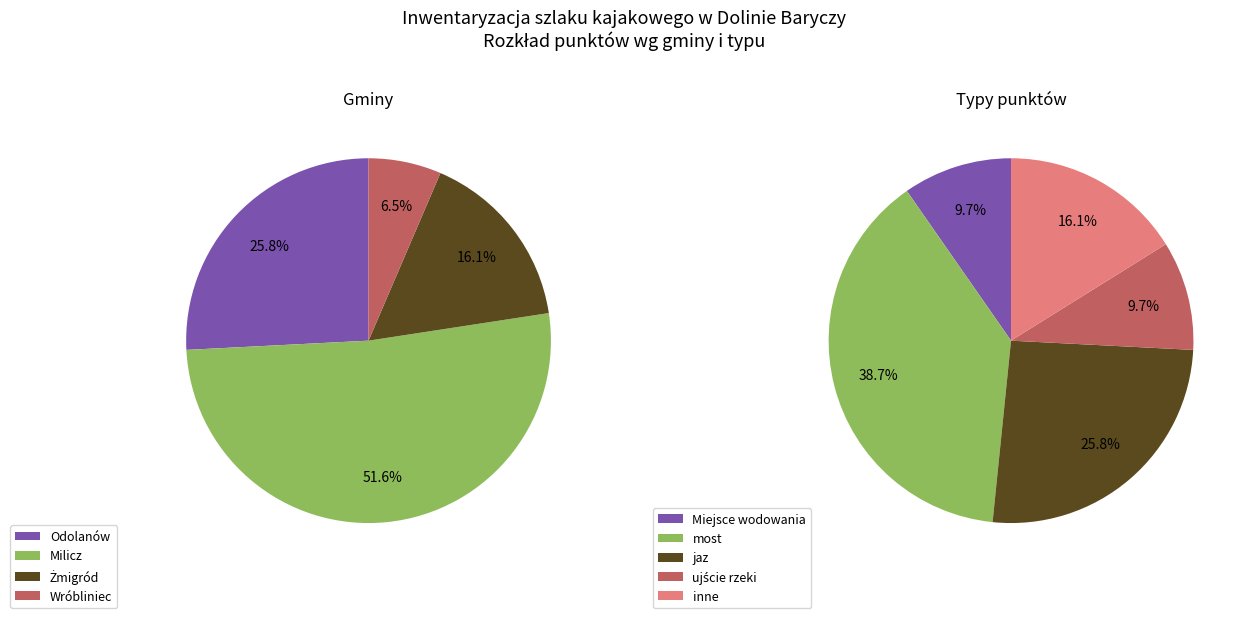

What is the smallest slice in the pie chart?

Wróbliniec